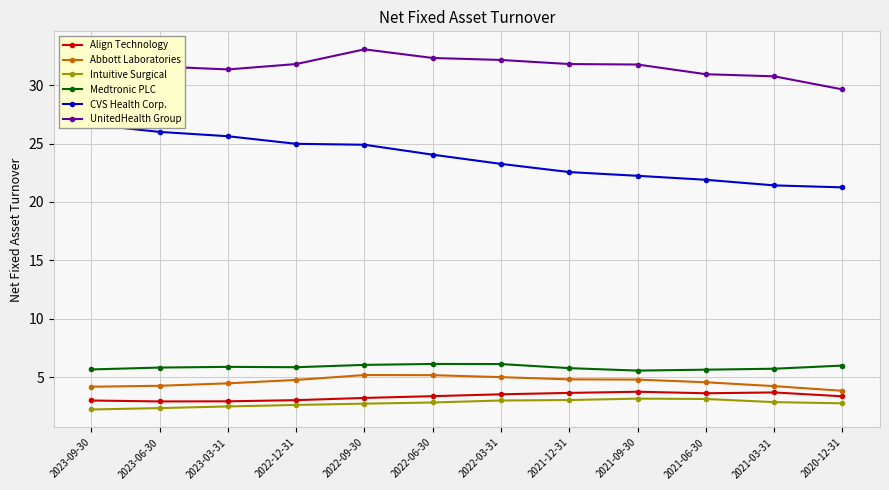

What is the difference between the Align Technology values at 2023-03-31 and 2021-12-31?

0.7